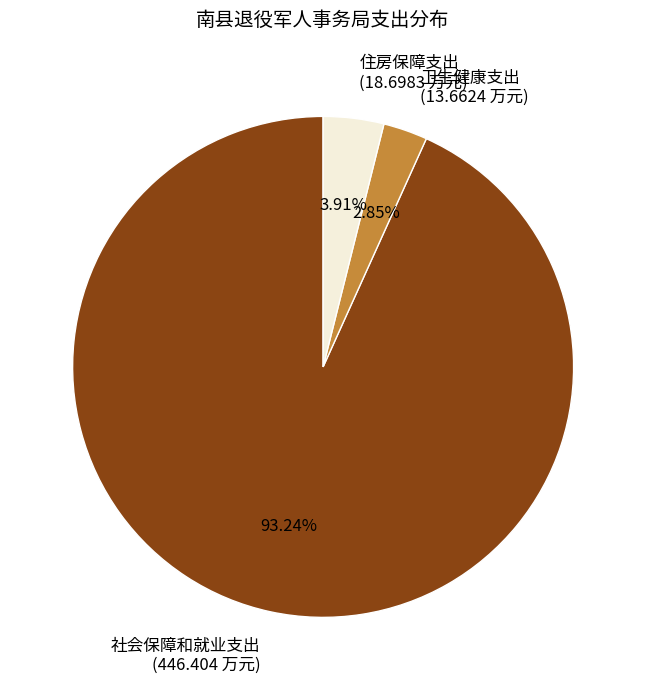

Does 住房保障支出 represent more than half of the total?

No